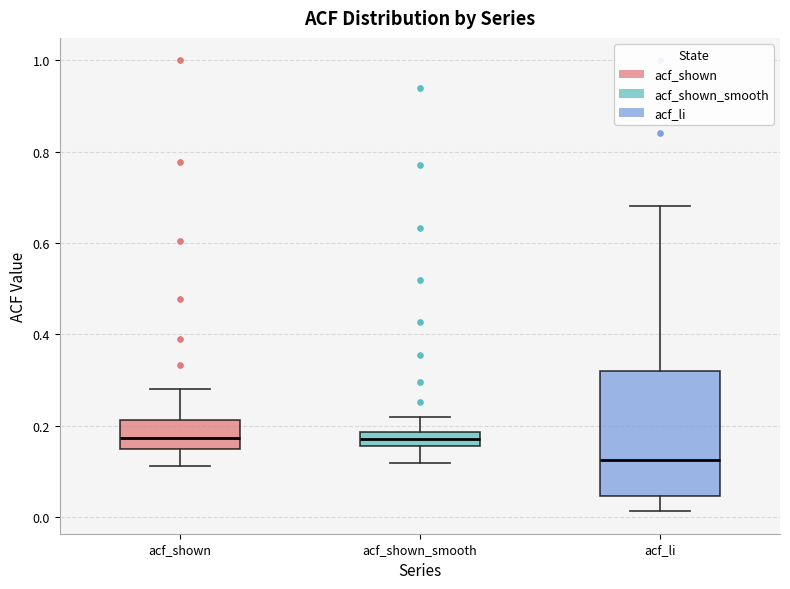

Comparing the boxes themselves (not the whiskers), which one is the tallest?

acf_li